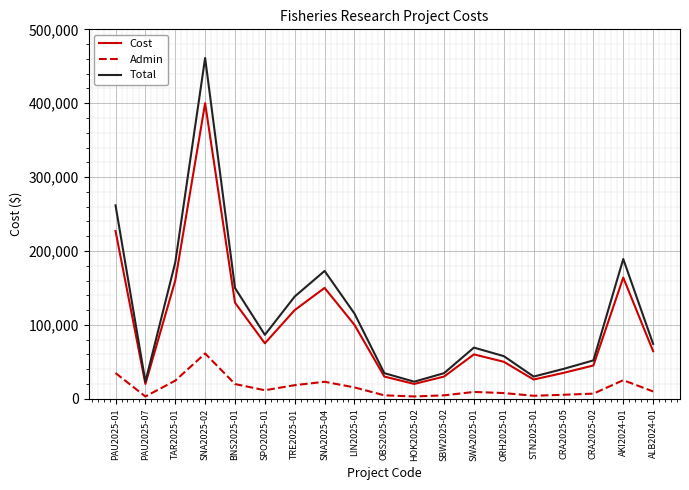

Does the chart have visible grid lines?

Yes